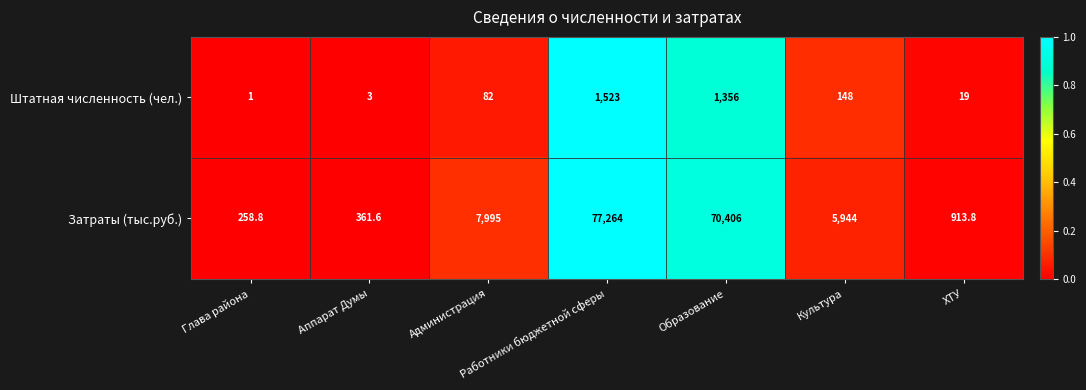

Is the value of Затраты (тыс.руб.) at Культура greater than the value of Штатная численность (чел.) at ХТУ?

Yes